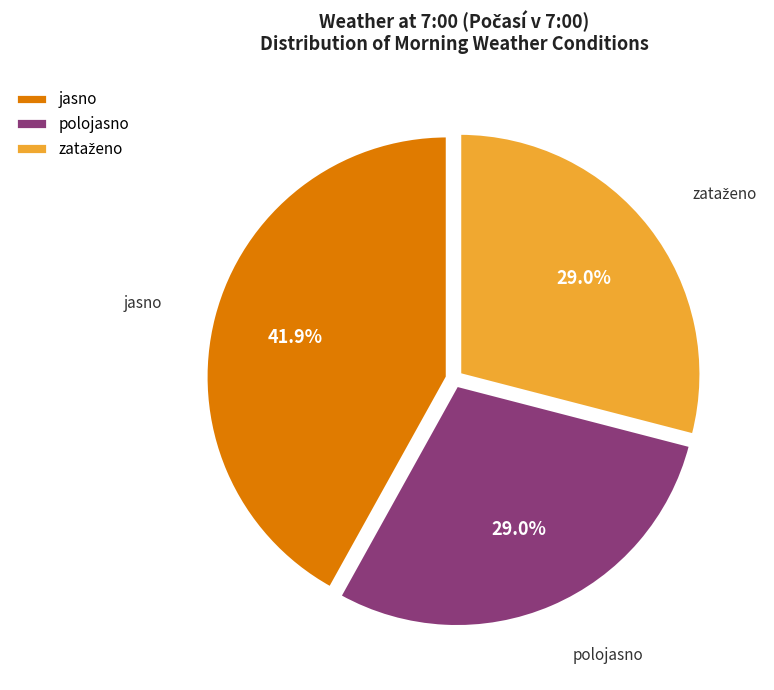

True or false: jasno accounts for 53% of the total.

False